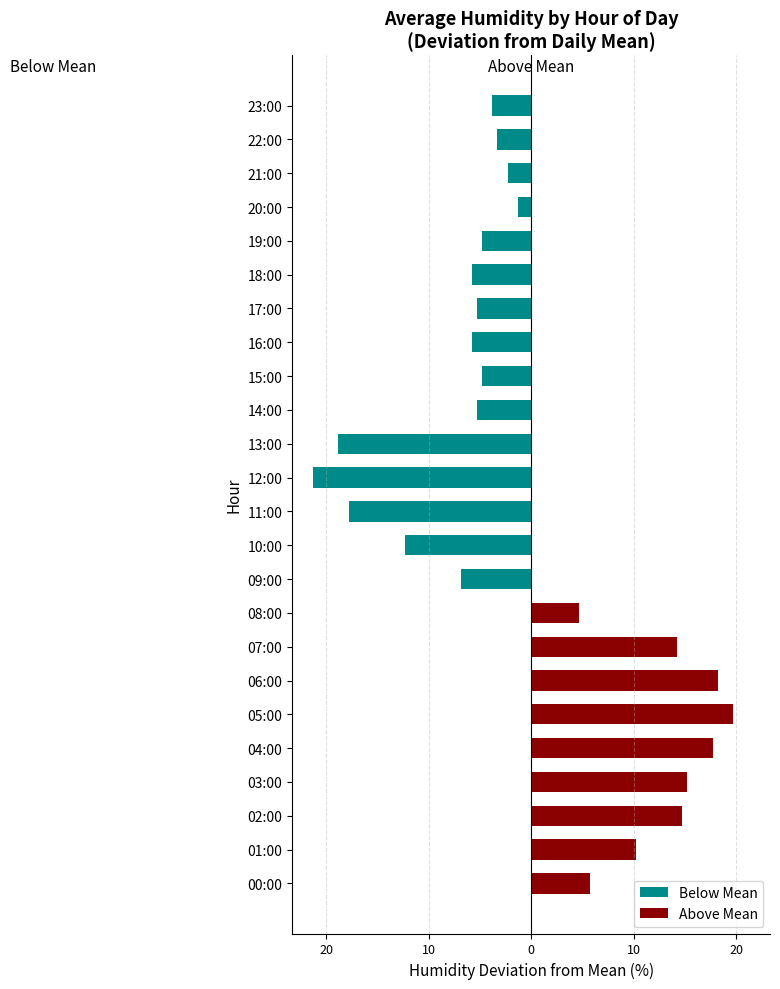

What is the value of the Below Mean bar at the 20th from the left?

-4.8